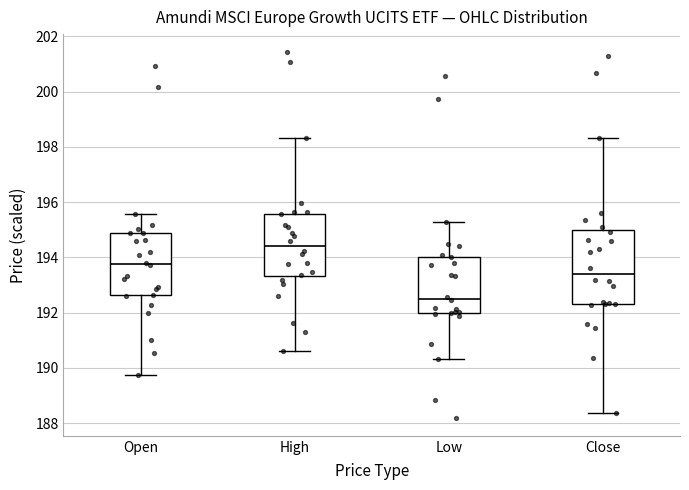

Where does the upper whisker of the box for Low end on the y-axis? The values are not printed on the chart, so give them approximately, as read against the axis.

195.2